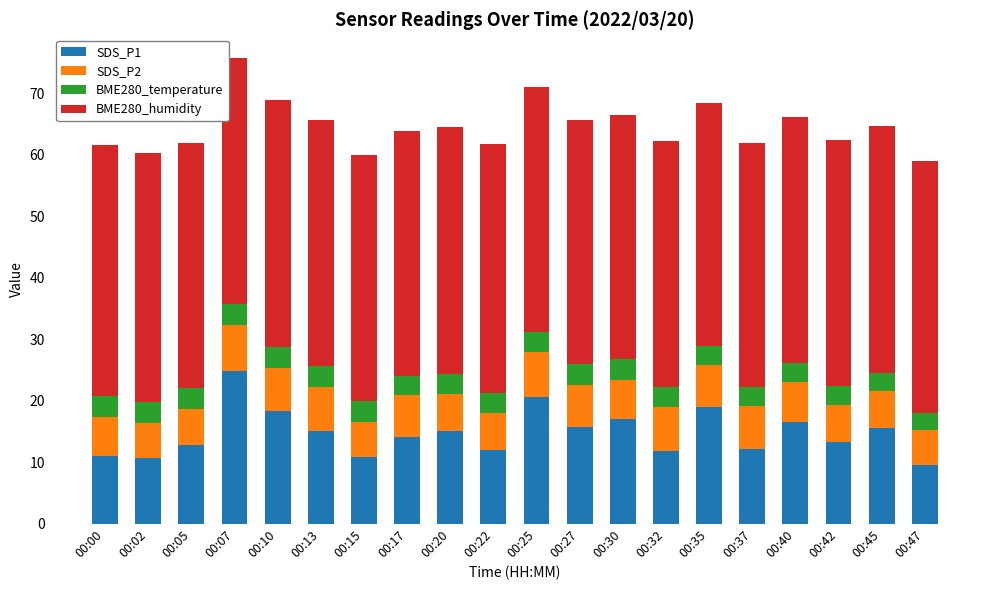

What is the sum of all SDS_P1 values?

295.6